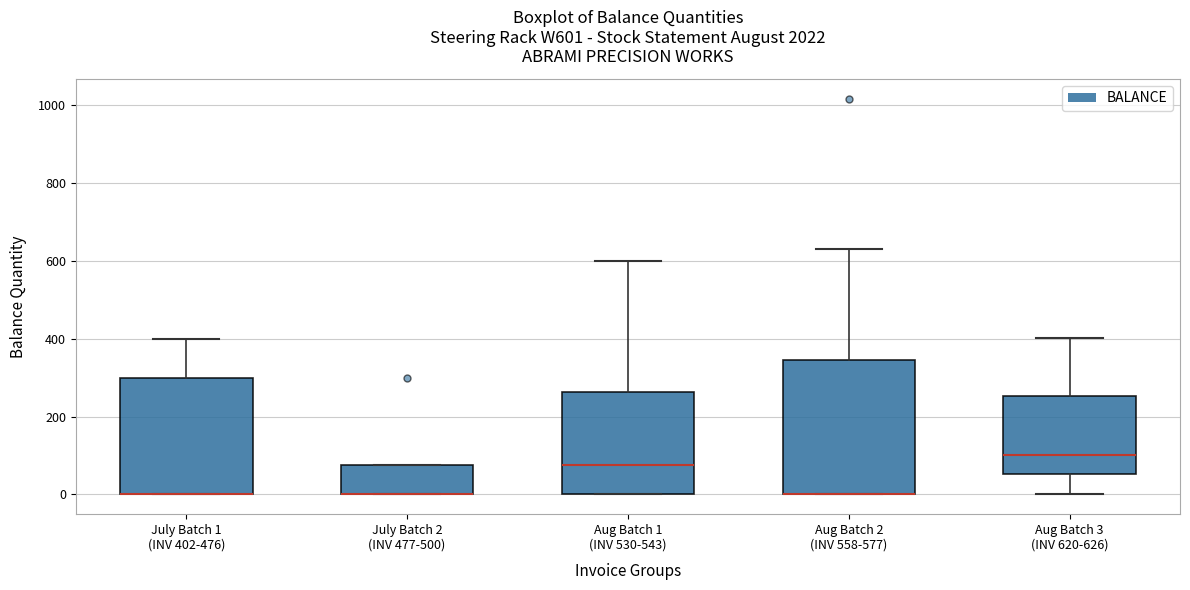

Where is the lower edge of the box for July Batch 1 (INV 402-476) on the y-axis? The values are not printed on the chart, so give them approximately, as read against the axis.

0